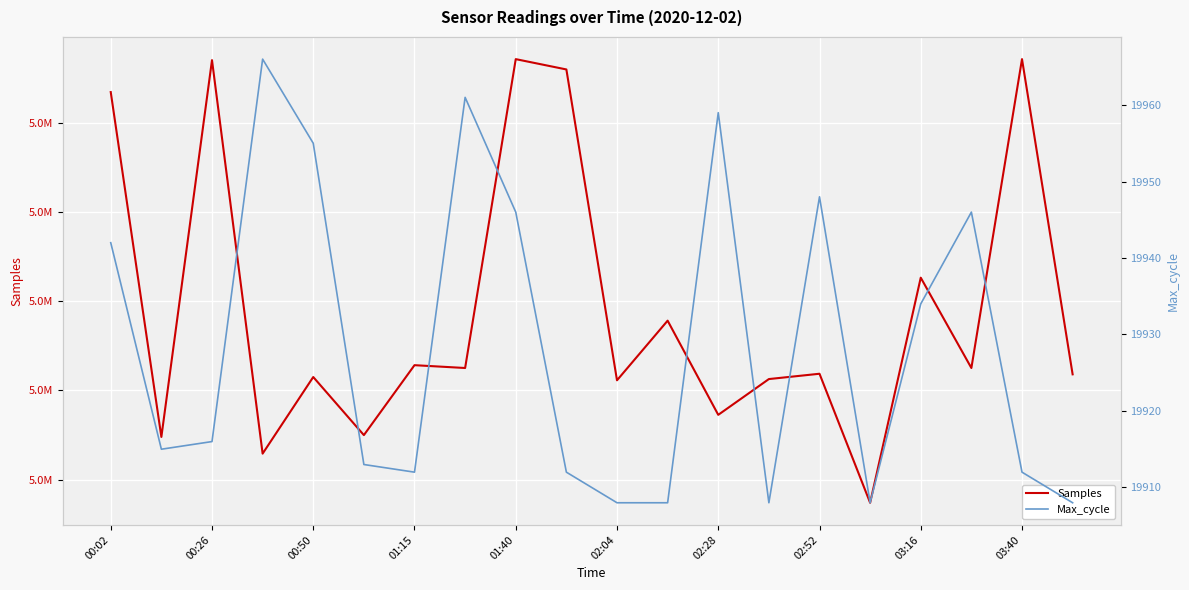

Which series has the largest total across all categories?

Samples